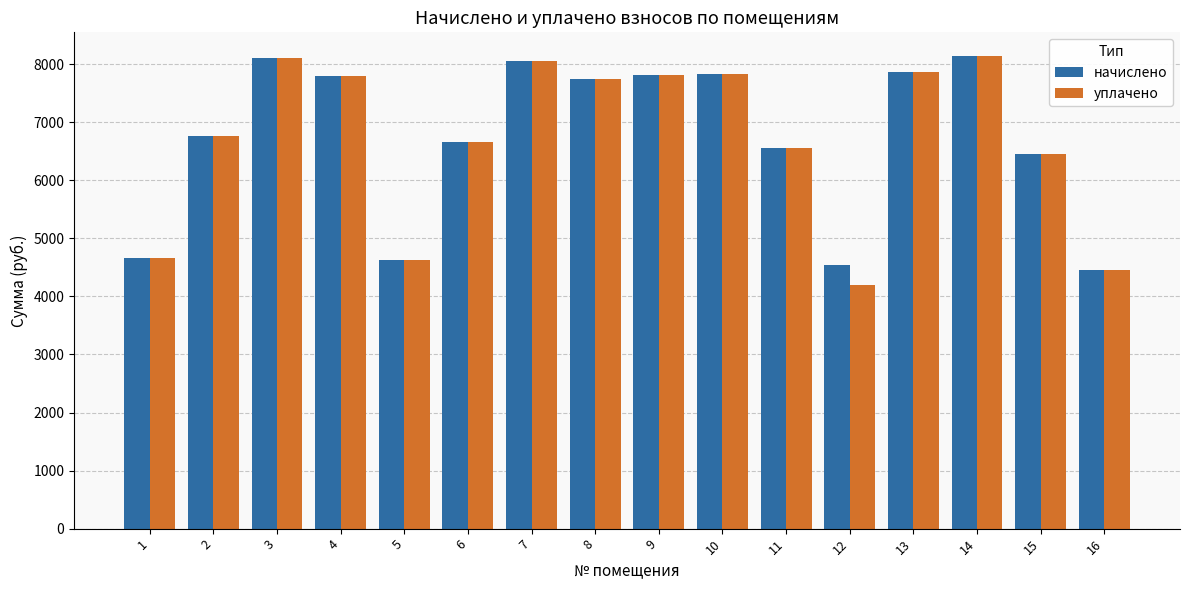

What is the sum of all уплачено values?

107739.0